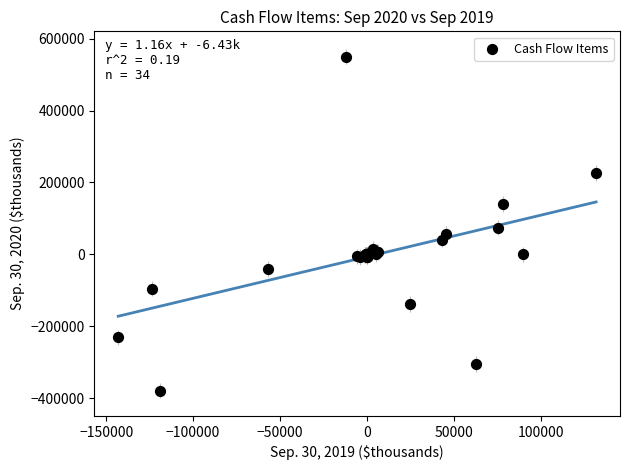

What Y value in the scatter plot is closest to 85750?

74693